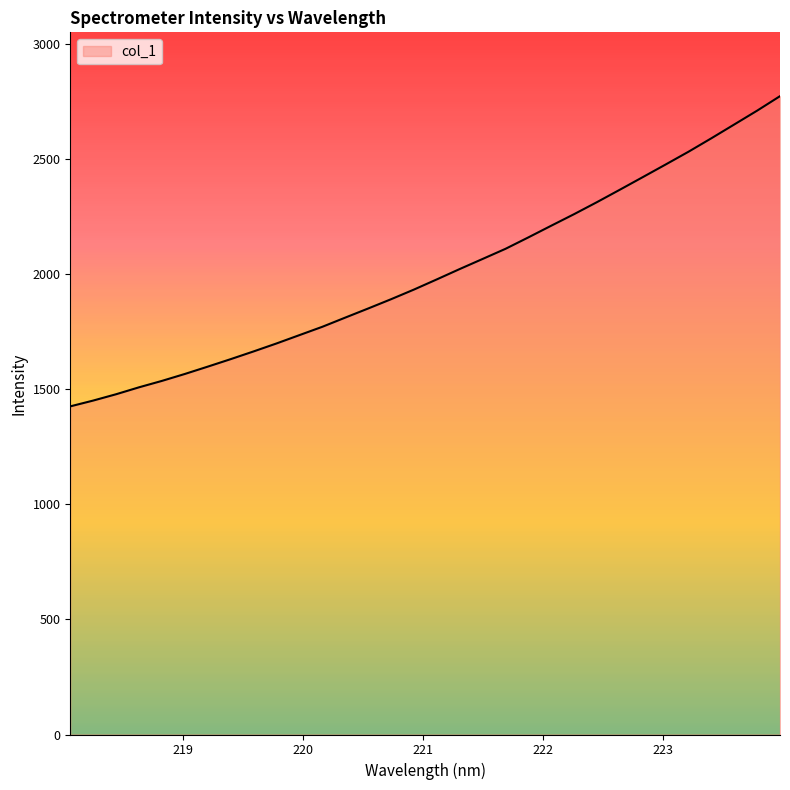

What is the maximum value shown in the chart?

2774.4